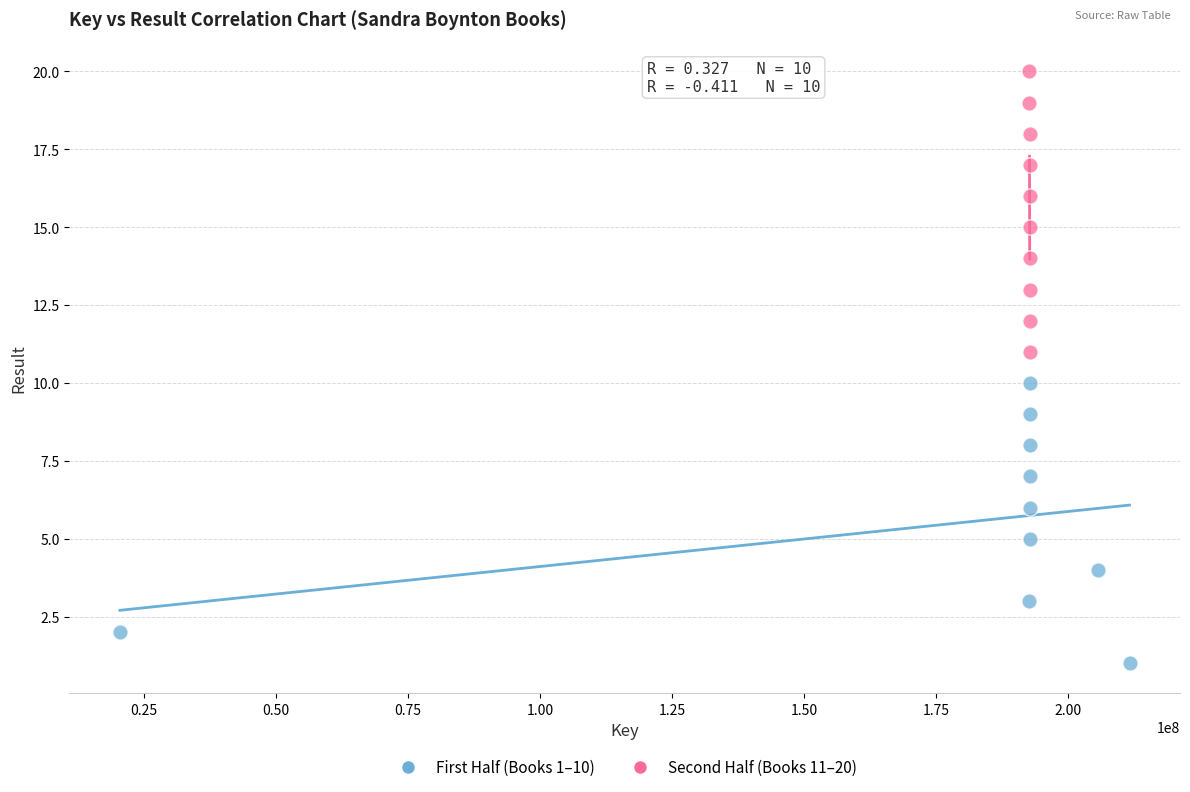

What are all the series names shown in the legend?

First Half (Books 1–10), Second Half (Books 11–20)